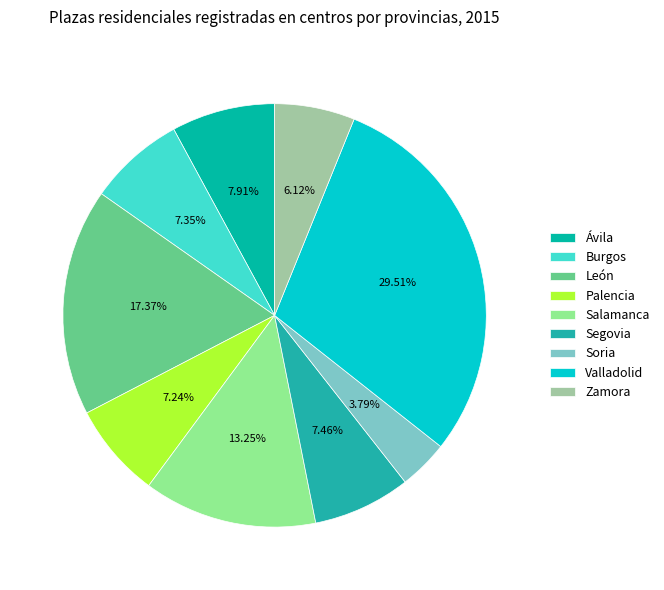

How many slices are in this pie chart?

9